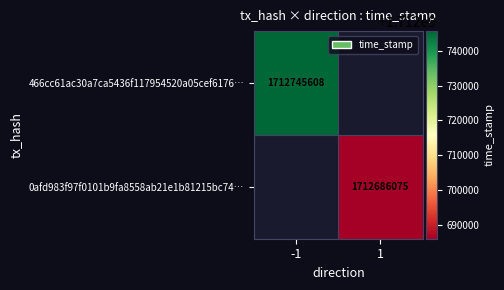

Is it true that 0afd983f97f0101b9fa8558ab21e1b81215bc74… equals 1712686075 at 1?

True